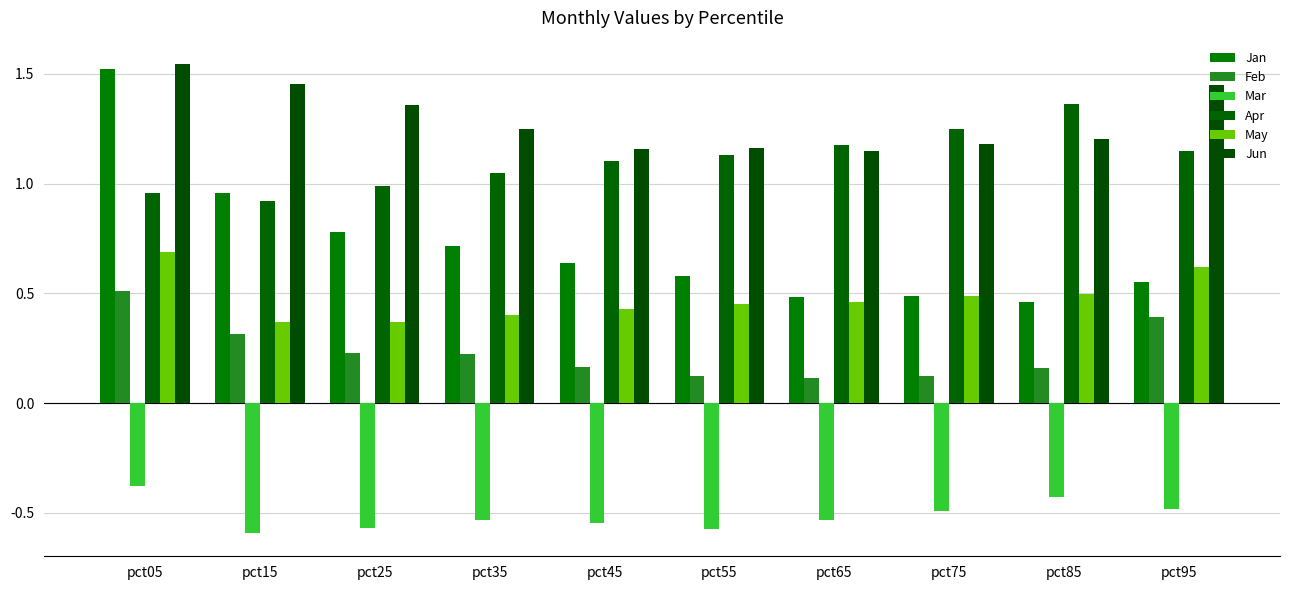

What is the minimum value for May?

0.4